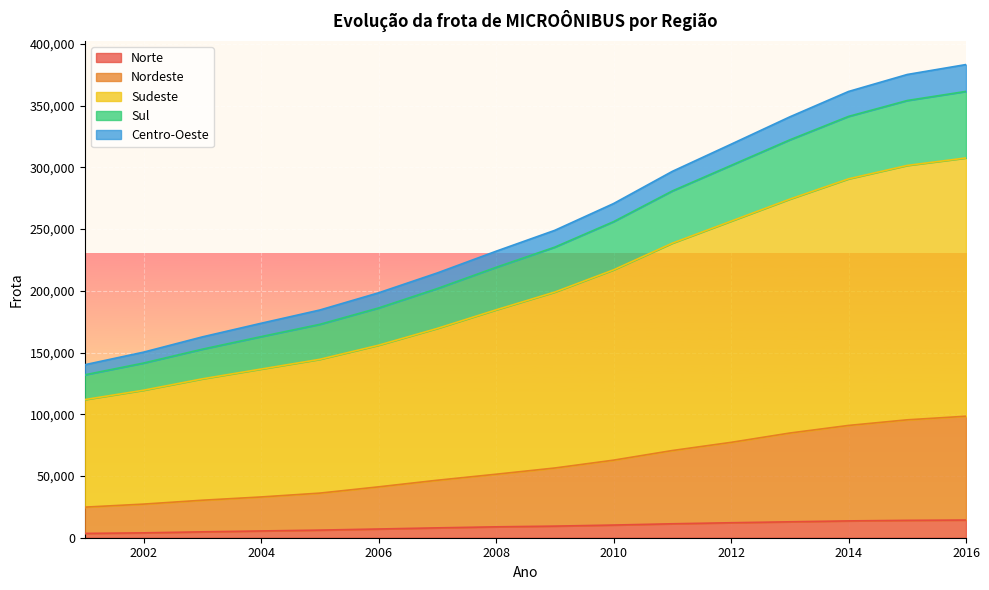

What is the maximum value for Norte?

14328